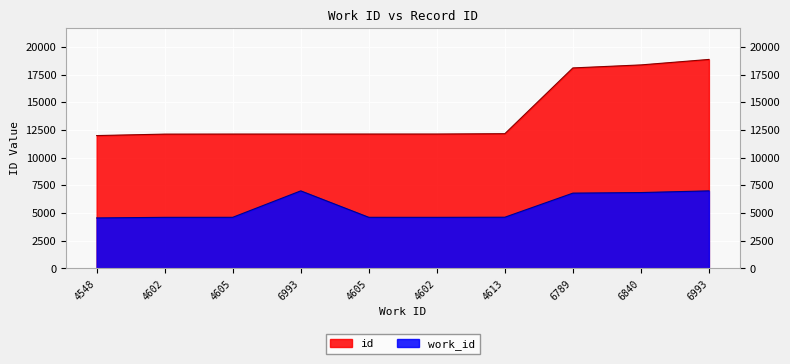

What value does the work_id series have at 4548, to the nearest 100?

4500